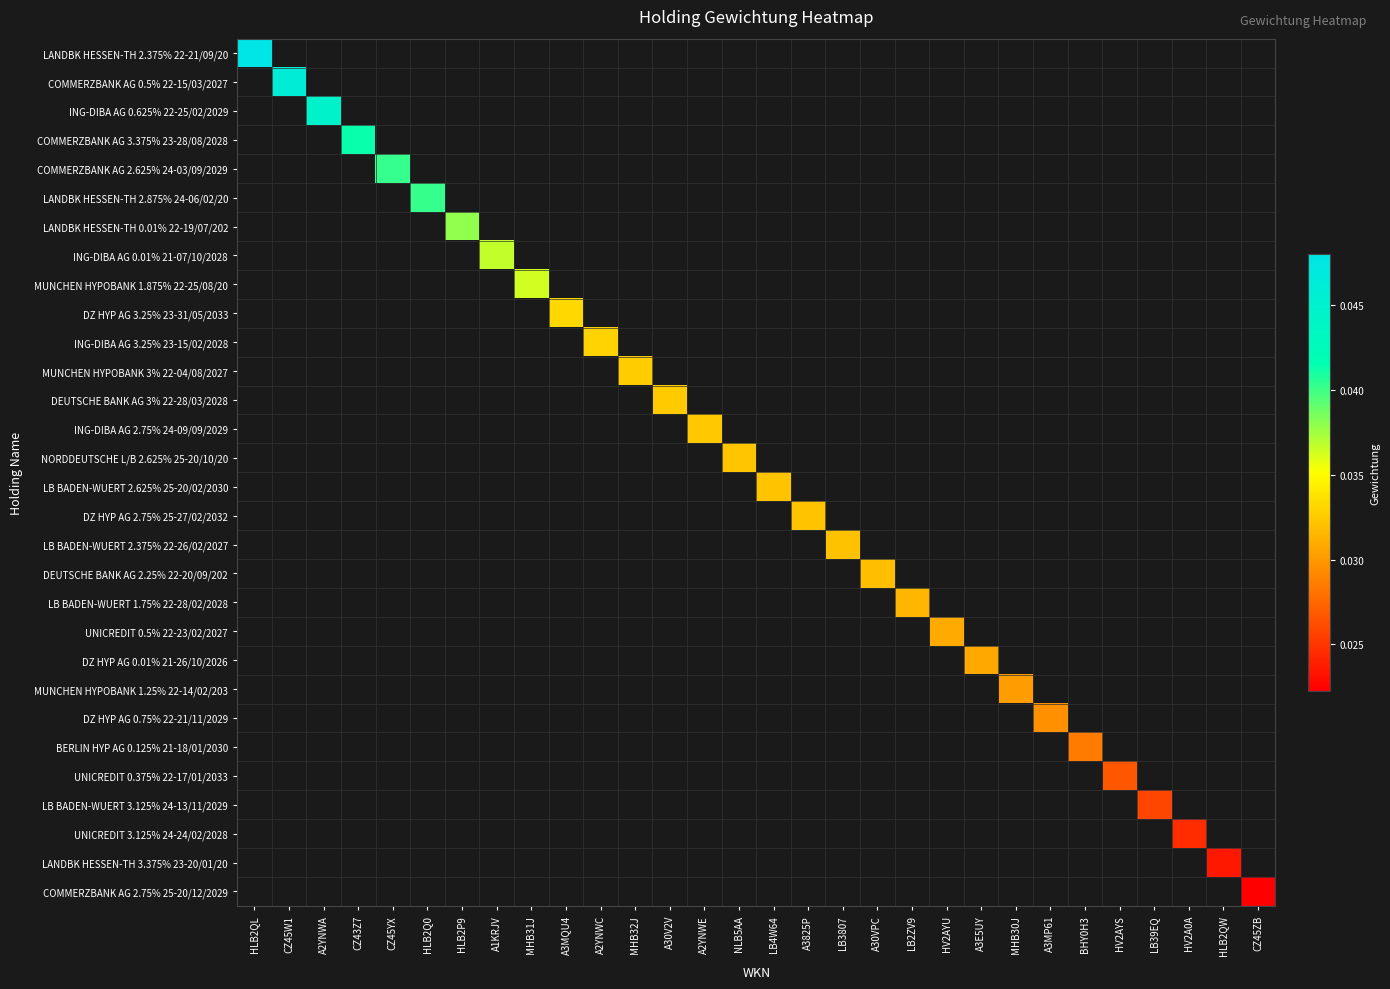

True or false: BERLIN HYP AG 0.125% 21-18/01/2030 has a value of 0.0 at BHY0H3.

True